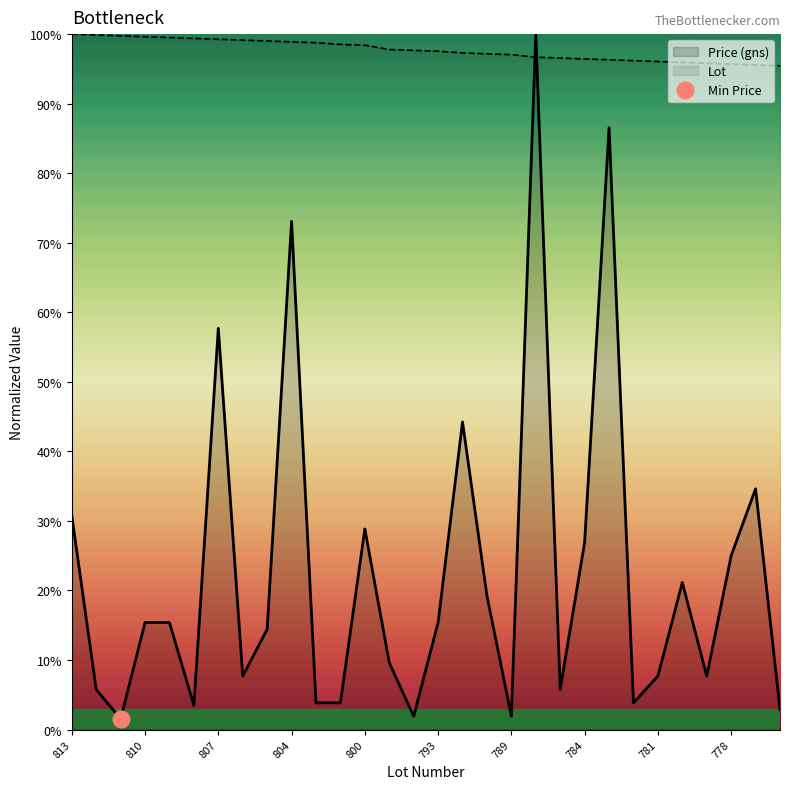

Reading left to right, list all the values displayed in this chart.

Price (gns): 0.3	0.1	0.0	0.2	0.2	0.0	0.6	0.1	0.1	0.7	0.0	0.0	0.3	0.1	0.0	0.2	0.4	0.2	0.0	1.0	0.1	0.3	0.9	0.0	0.1	0.2	0.1	0.2	0.3	0.0
Lot: 1.0	1.0	1.0	1.0	1.0	1.0	1.0	1.0	1.0	1.0	1.0	1.0	1.0	1.0	1.0	1.0	1.0	1.0	1.0	1.0	1.0	1.0	1.0	1.0	1.0	1.0	1.0	1.0	1.0	1.0